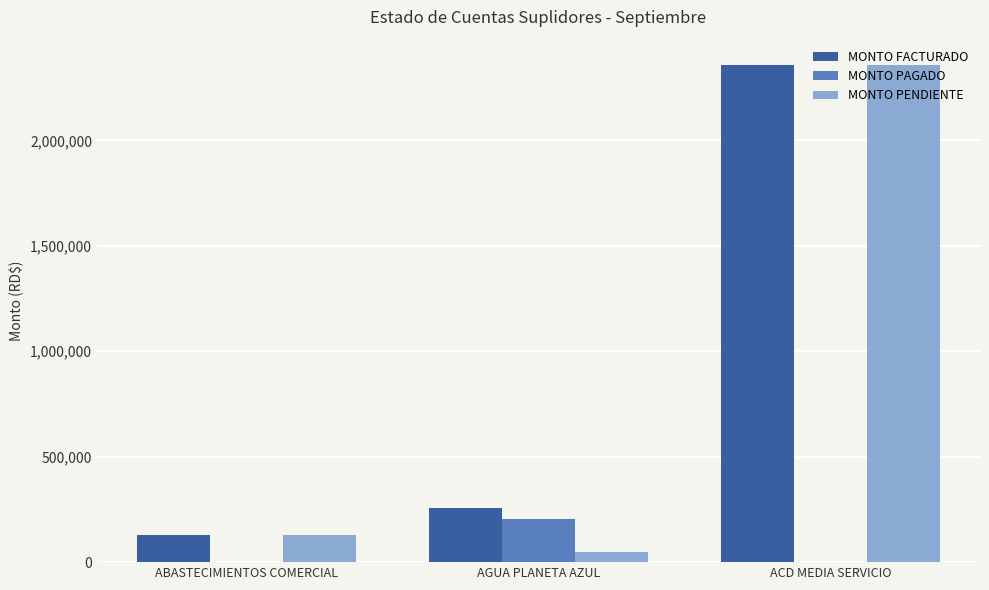

Are the bars grouped side by side (vs. stacked)?

Yes